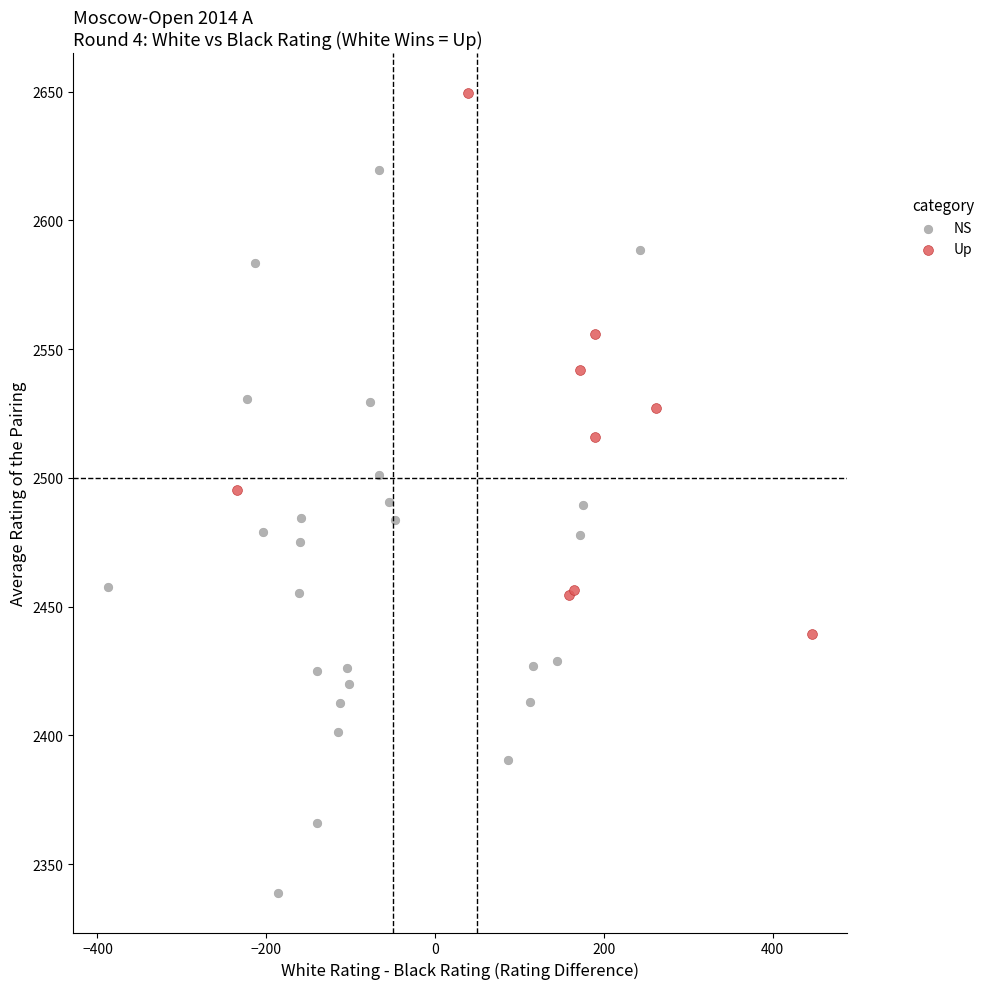

Which series contains the highest Y value?

Up